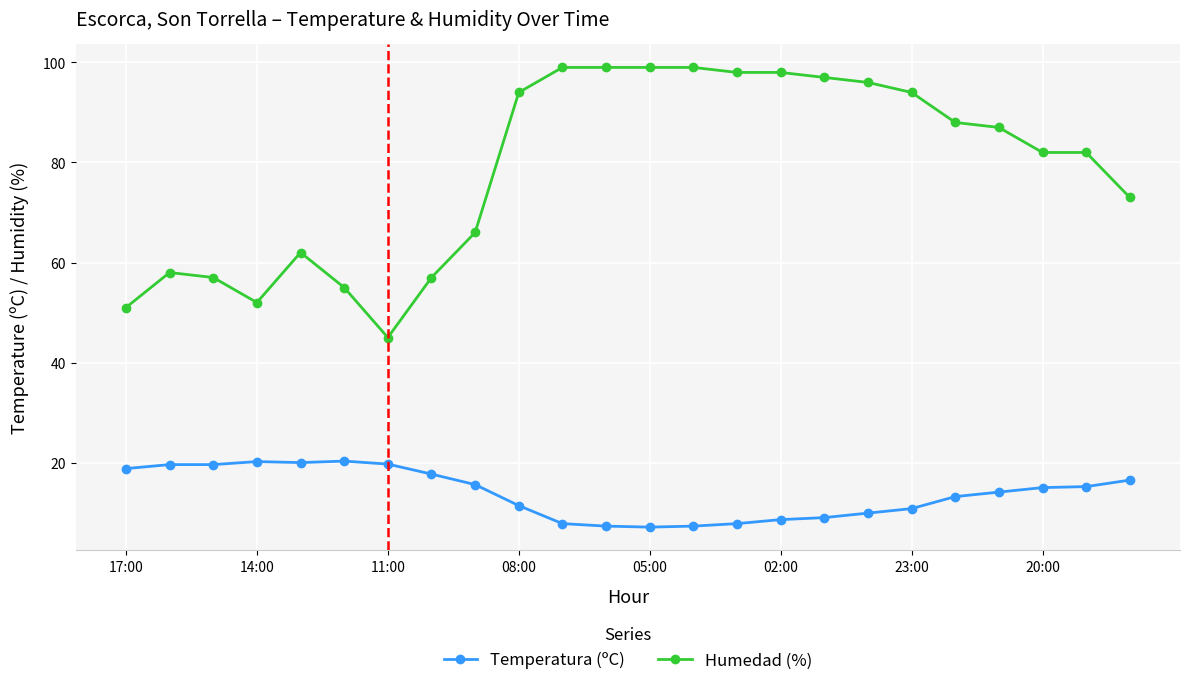

True or false: Humedad (%) and Temperatura (ºC) intersect in this chart.

False